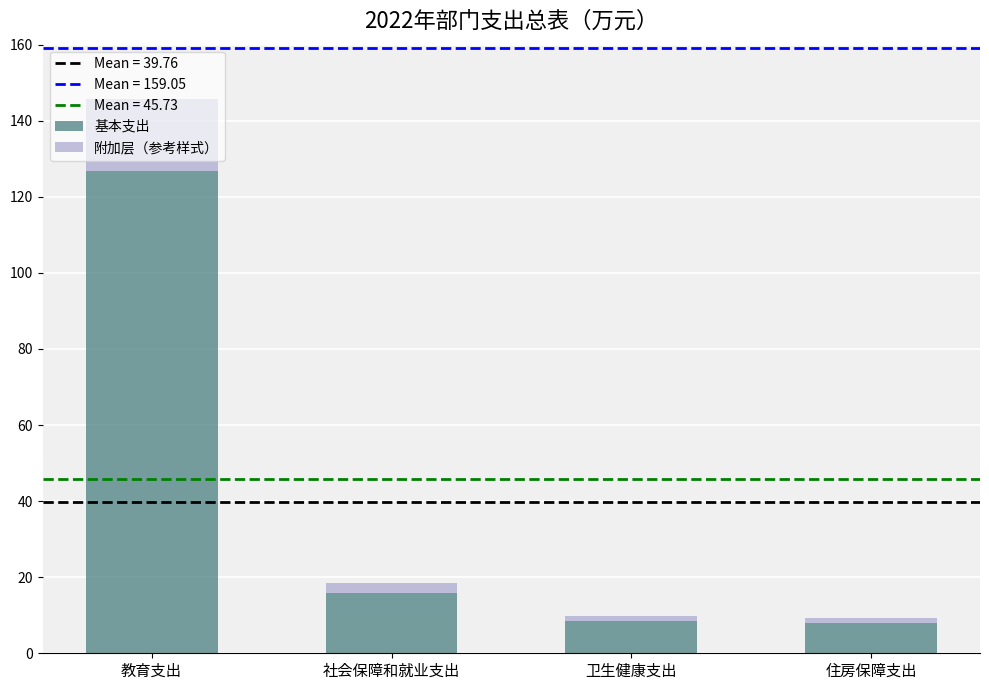

The value of 基本支出 at 社会保障和就业支出 is 16.0. True or false?

True